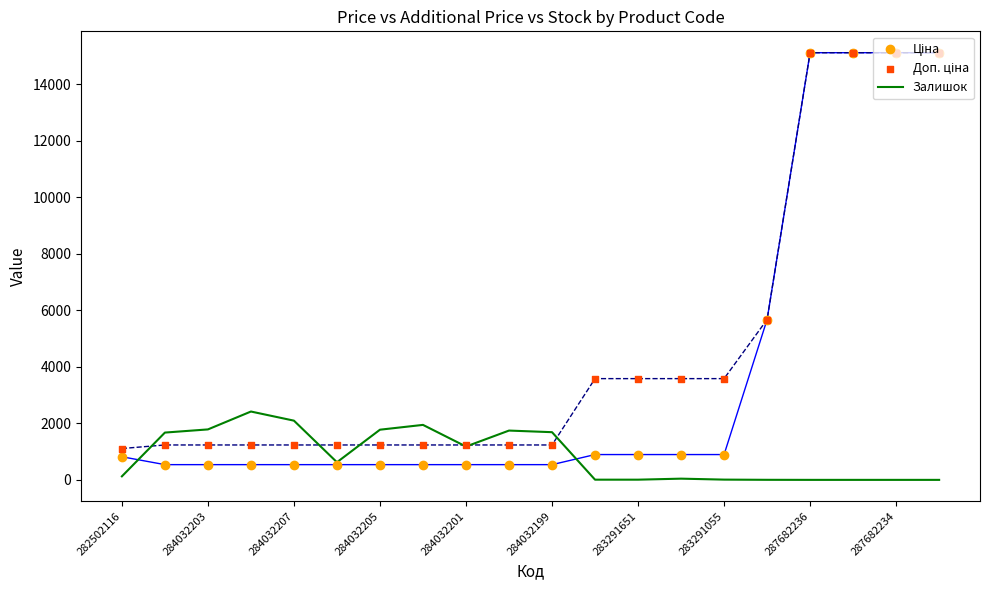

Which series reaches the minimum Y coordinate?

Залишок